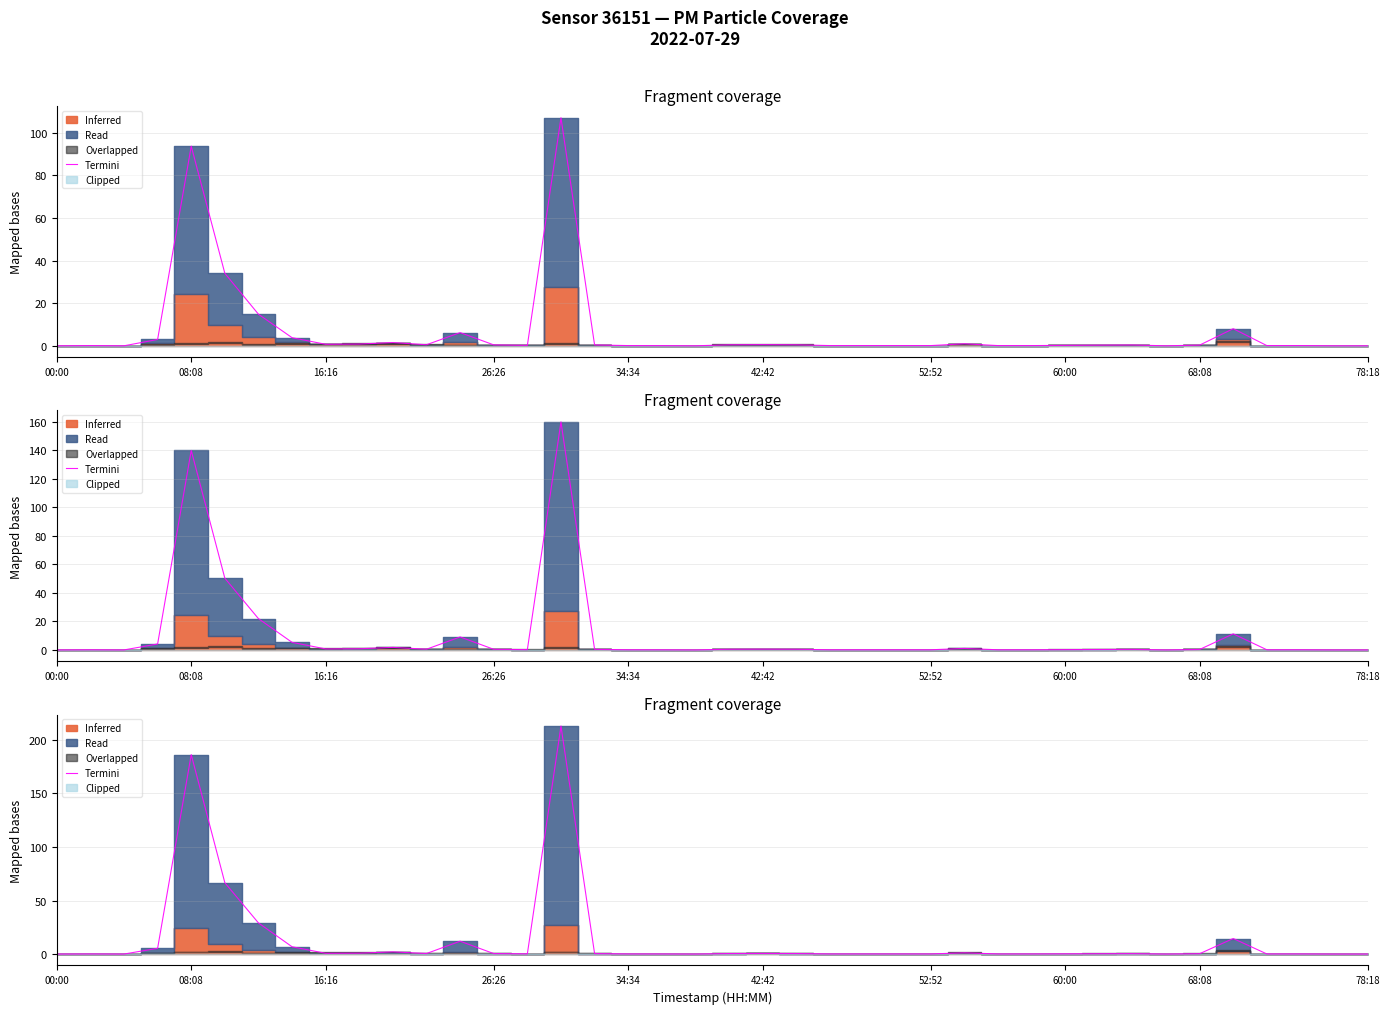

How many lines are shown in the chart?

1